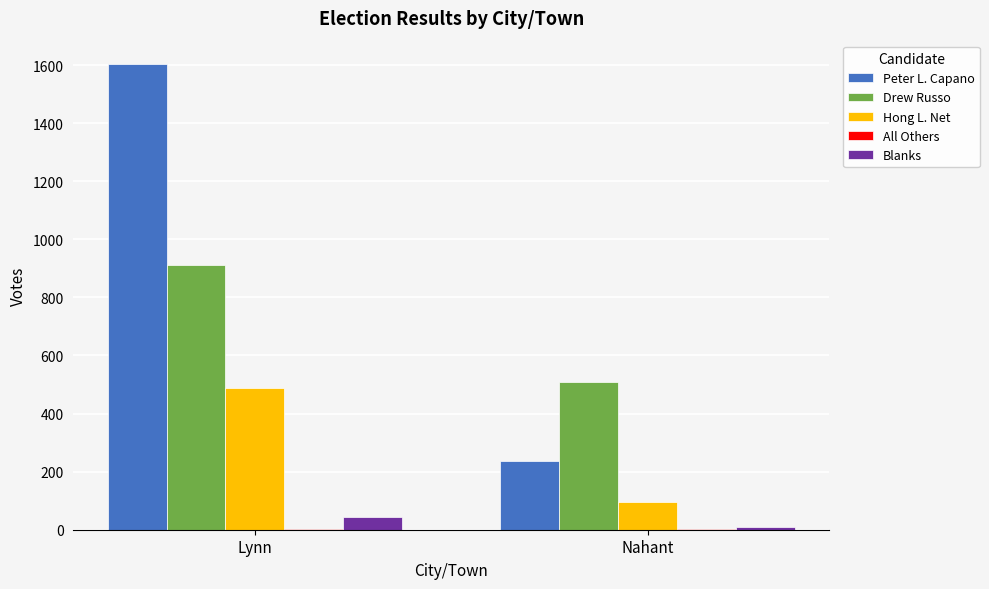

The value of Drew Russo at Lynn is 441. True or false?

False